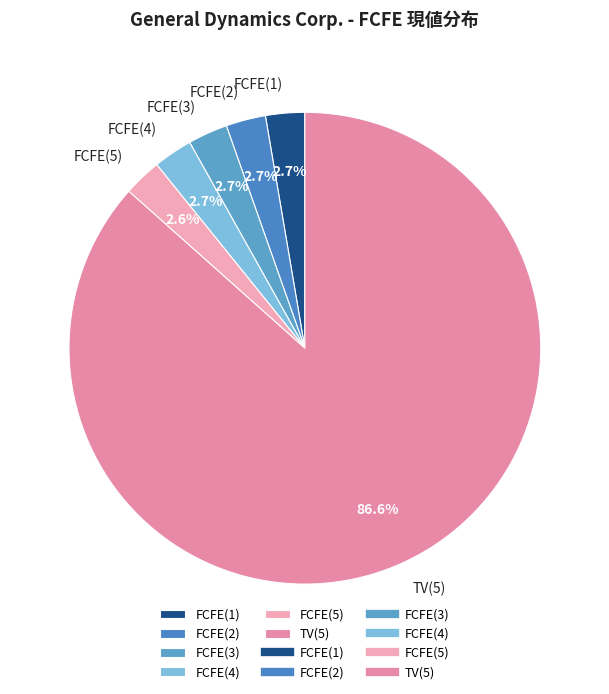

To the nearest percent, what portion does FCFE(2) represent?

3%